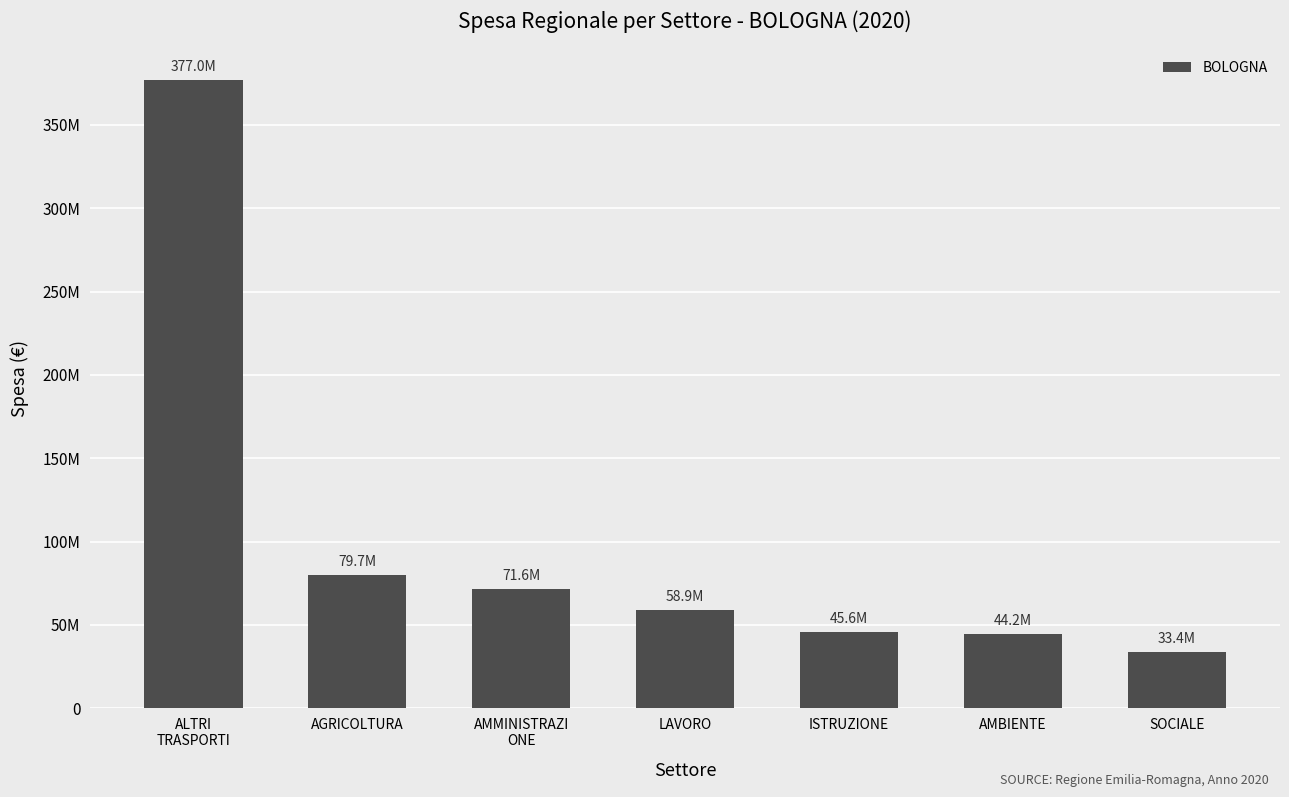

What is the ratio of the value at AMMINISTRAZI
ONE to the value at SOCIALE?

2.1